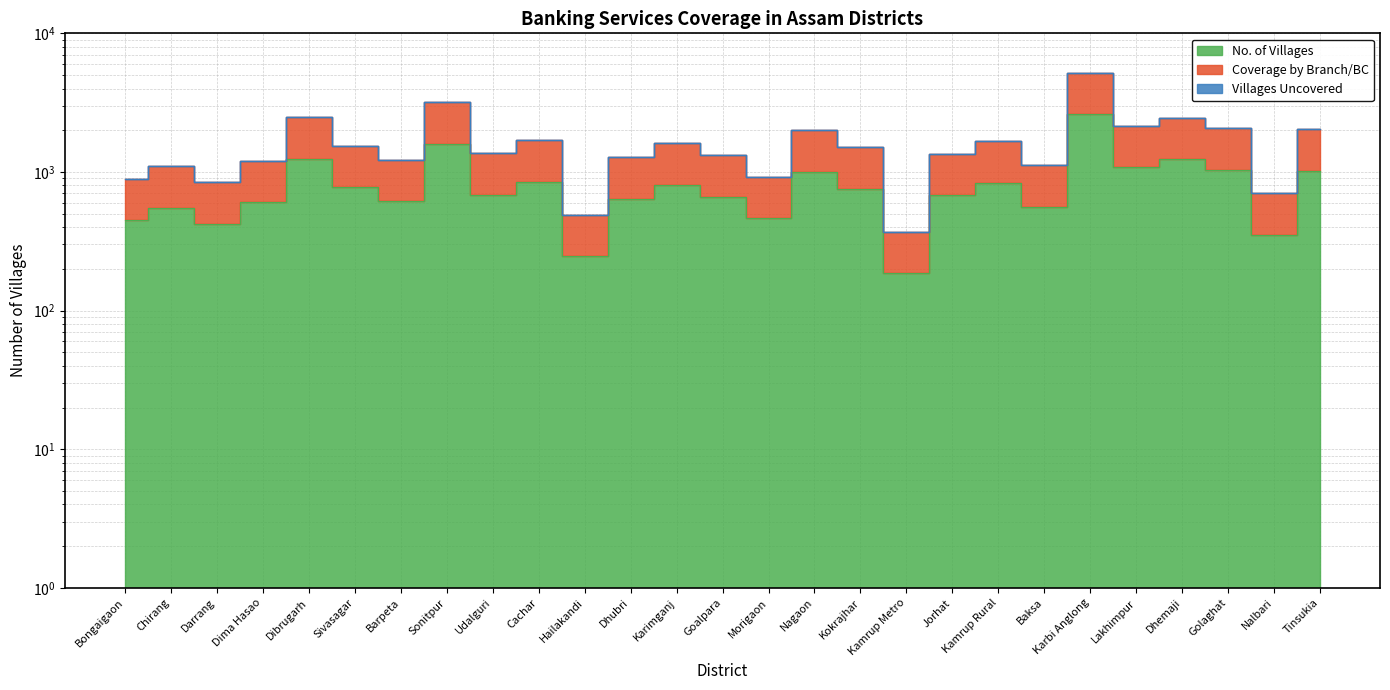

What is the difference between the No. of Villages values at Goalpara and Nagaon?

339